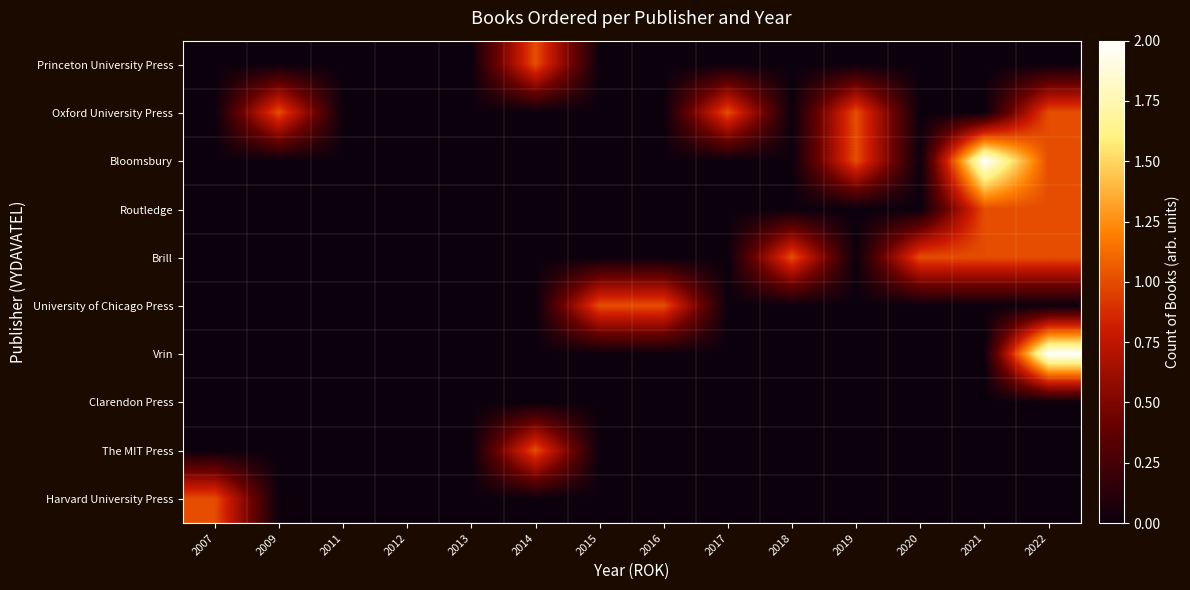

Rank the series by their maximum value, from lowest to highest.

Clarendon Press, Princeton University Press, Oxford University Press, Routledge, Brill, University of Chicago Press, The MIT Press, Harvard University Press, Bloomsbury, Vrin